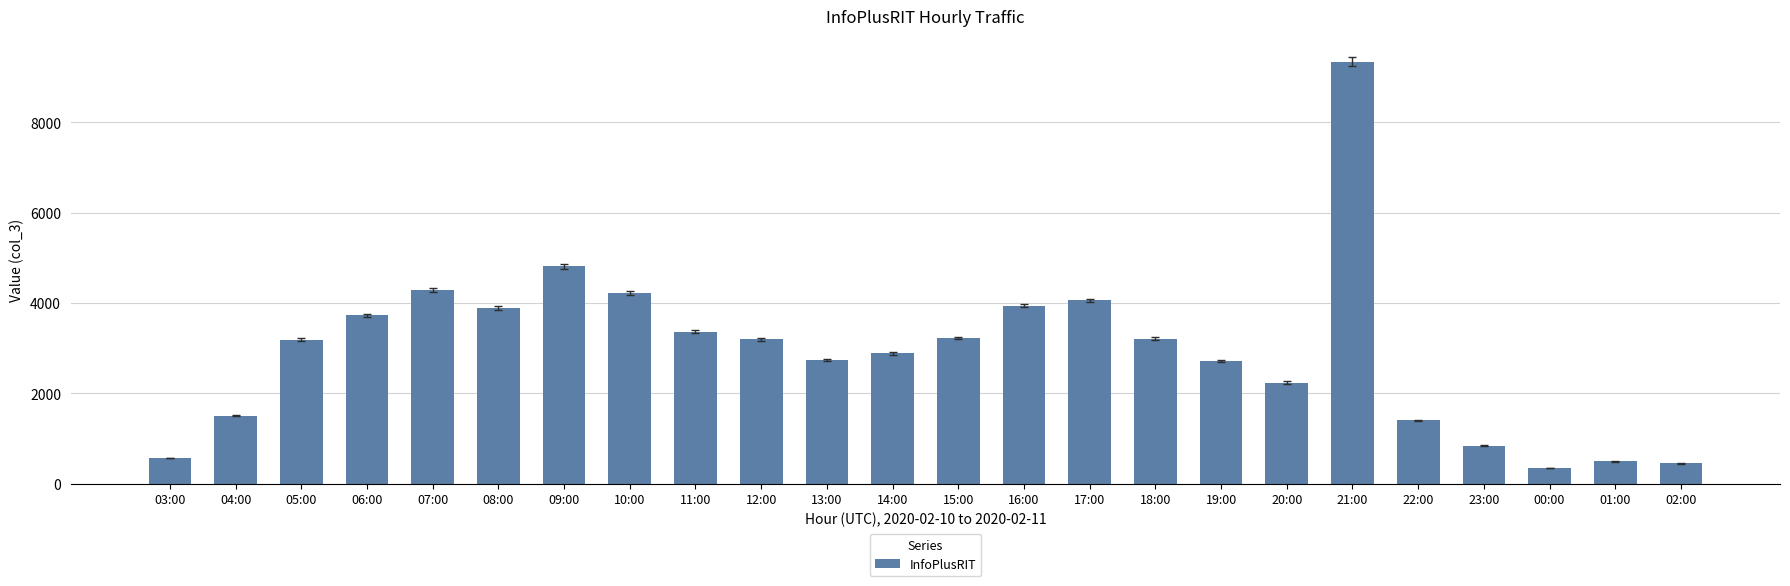

Does the chart contain any negative values?

No